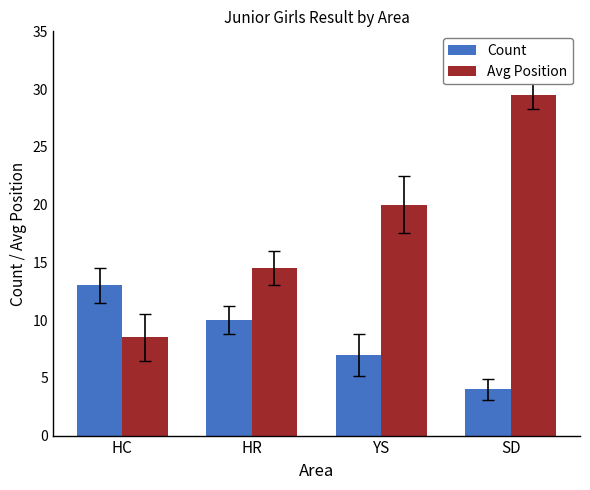

What is the spread (max minus min) of values at HC?

4.5